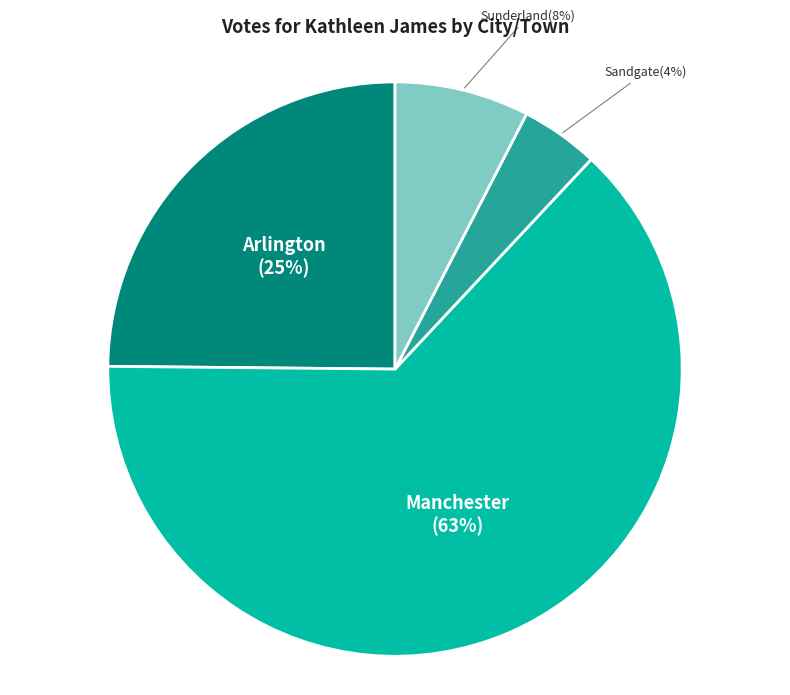

True or false: Manchester accounts for 63% of the total.

True